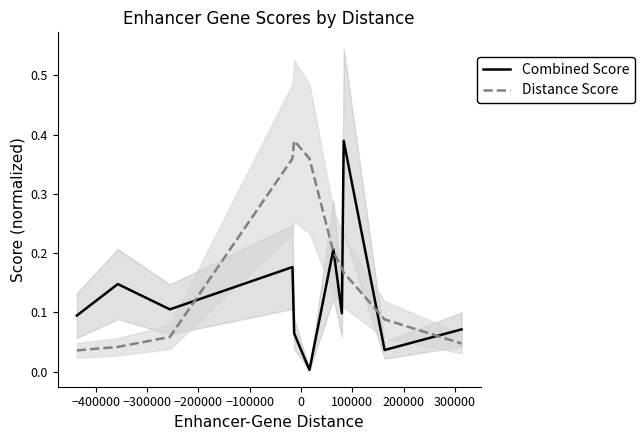

Rank the categories by Distance Score value from highest to lowest.

−100000, −200000, 0, 100000, 200000, 300000, 400000, −300000, 10, −400000, −500000